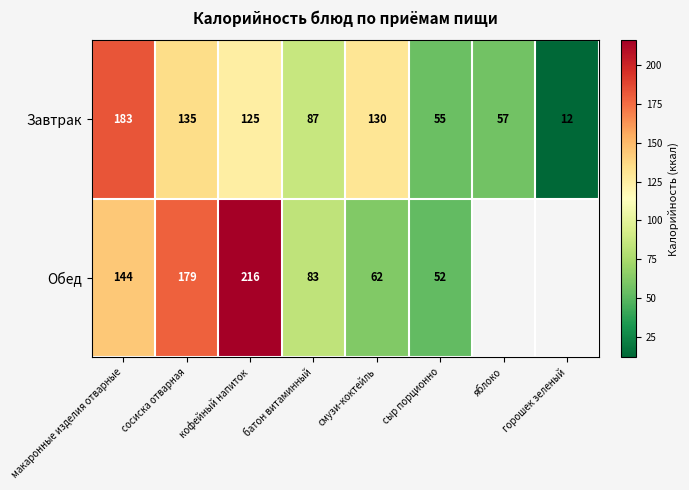

What is the difference between the highest and lowest values at смузи-коктейль?

68